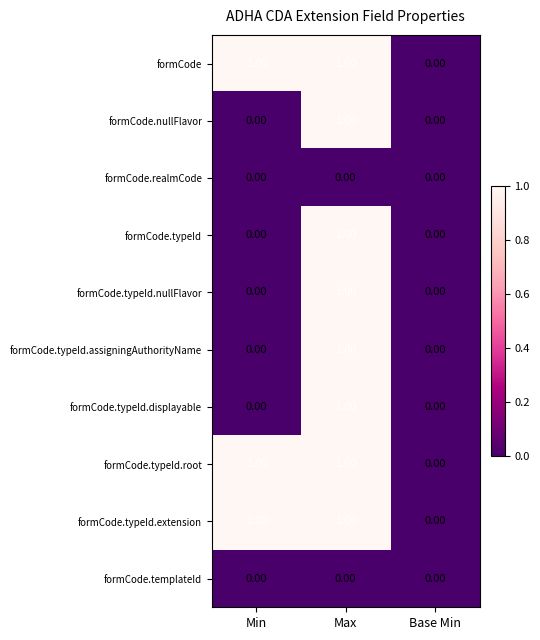

What is the total value across all series at Min?

3